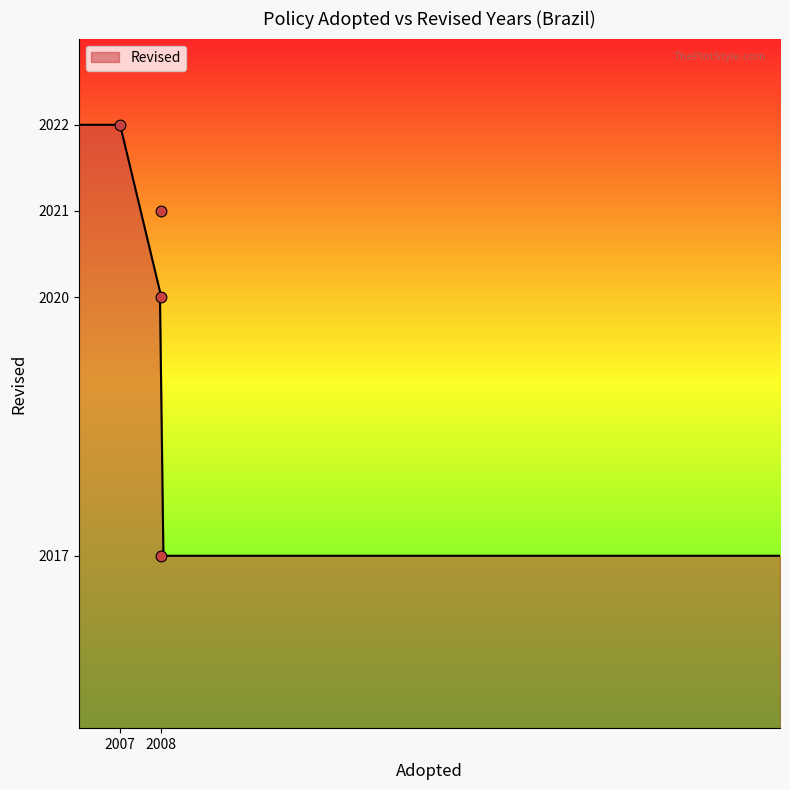

Which has a higher value, 2007 or 2008?

2007